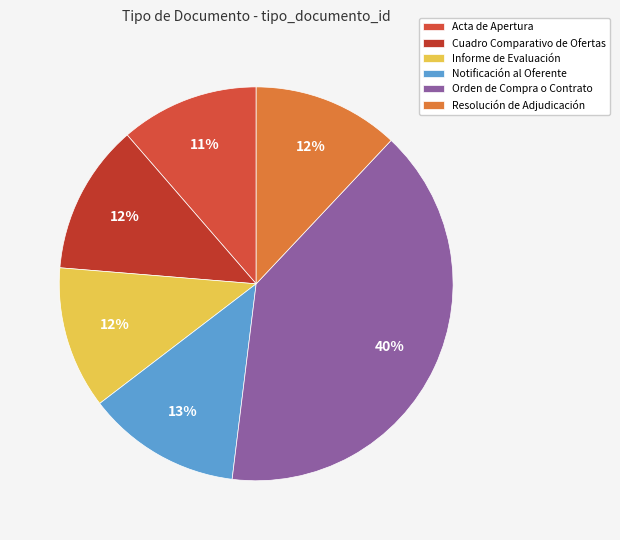

Does any single category account for the majority?

No